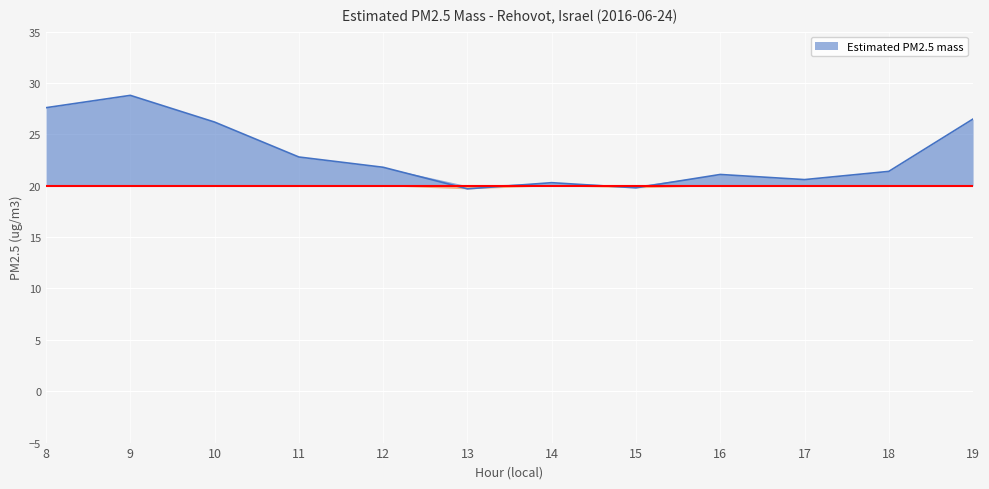

How many points are lower than both their immediate neighbors (excluding endpoints)?

3